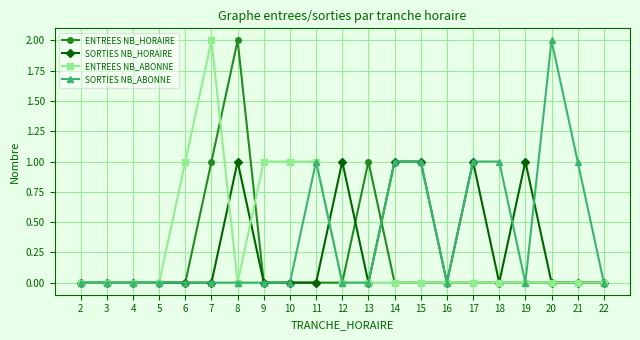

How many distinct data groups are displayed?

4